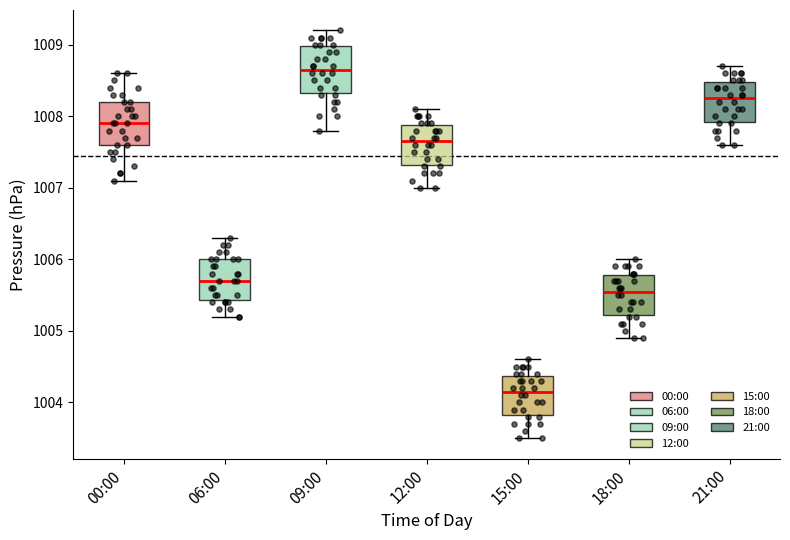

Which box has the highest median line?

09:00